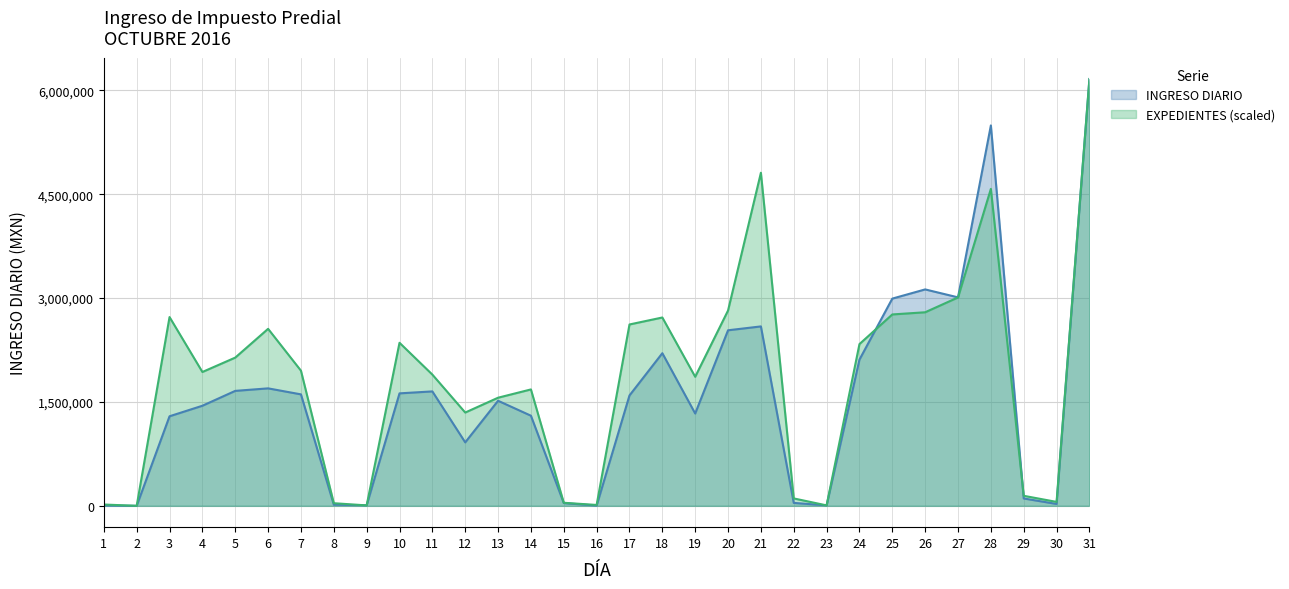

Which series has the widest spread of values?

INGRESO DIARIO